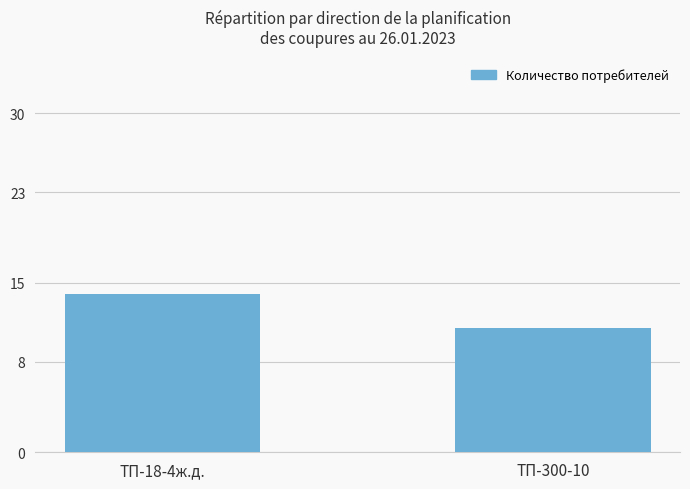

How many values are between 11 and 14?

2